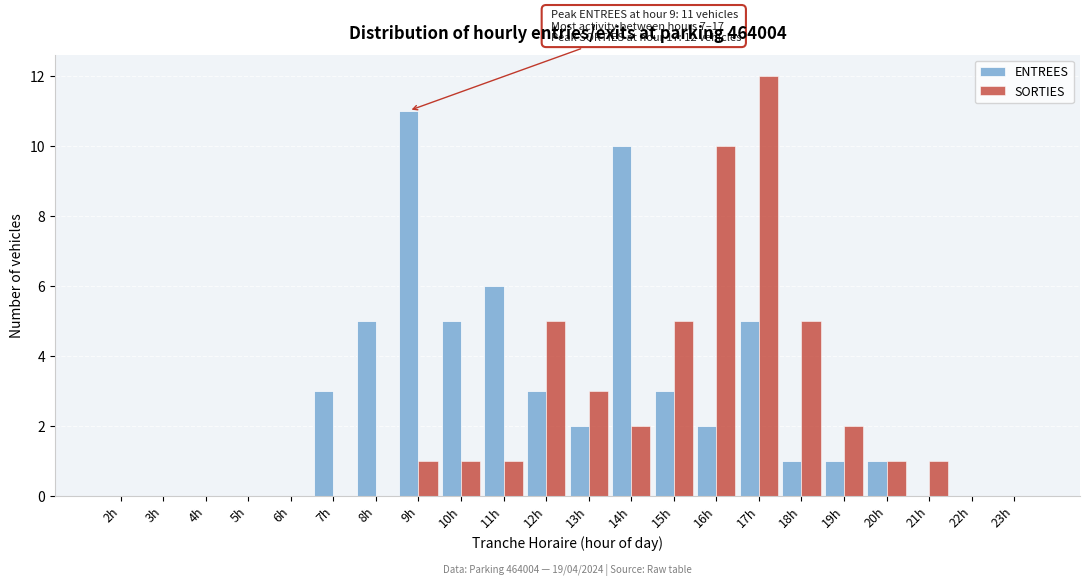

What is the total value across all series at 17h?

17